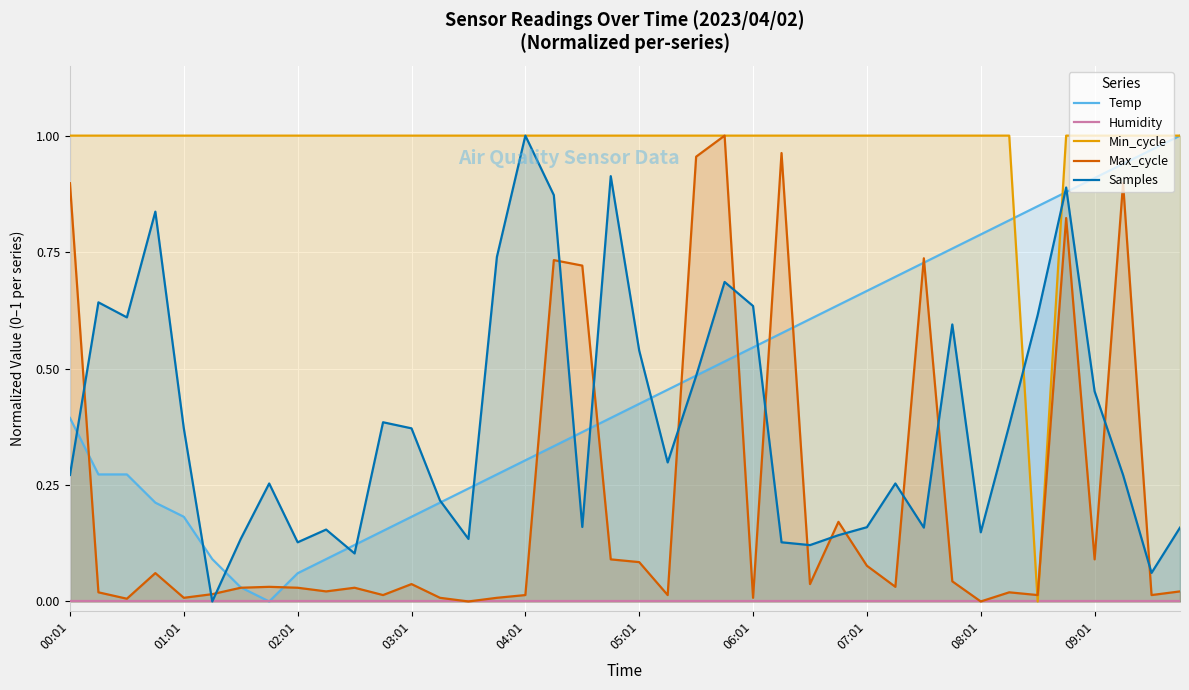

How many interior local valleys does the Min_cycle series have?

1